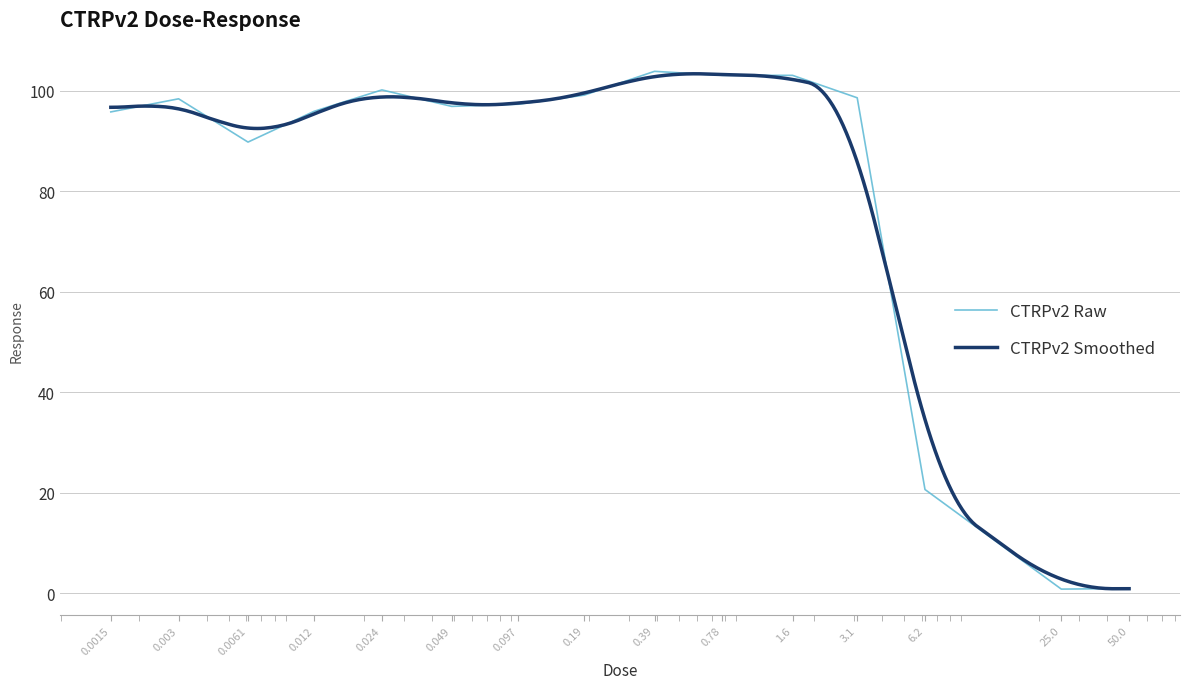

What is the change in value from 0.003 to 0.78?

+4.7